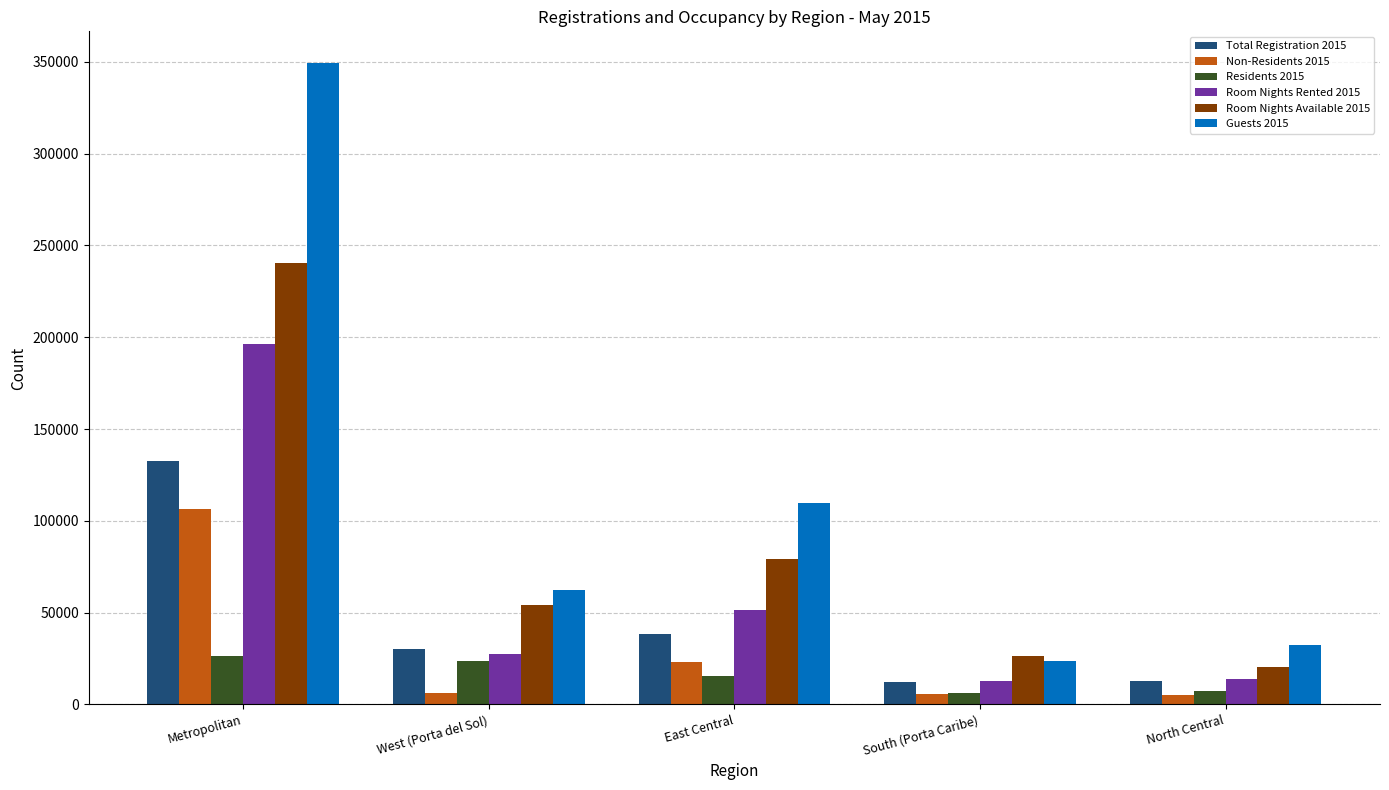

What is the highest value of the Non-Residents 2015 series?

106487